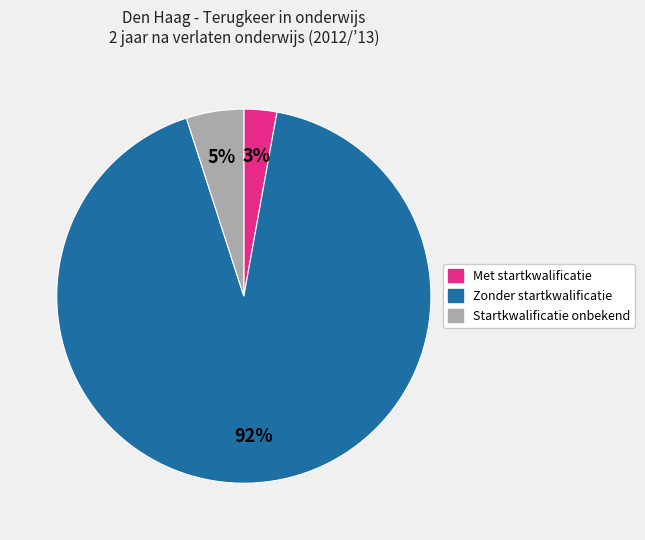

To the nearest percent, what portion does Zonder startkwalificatie represent?

92%